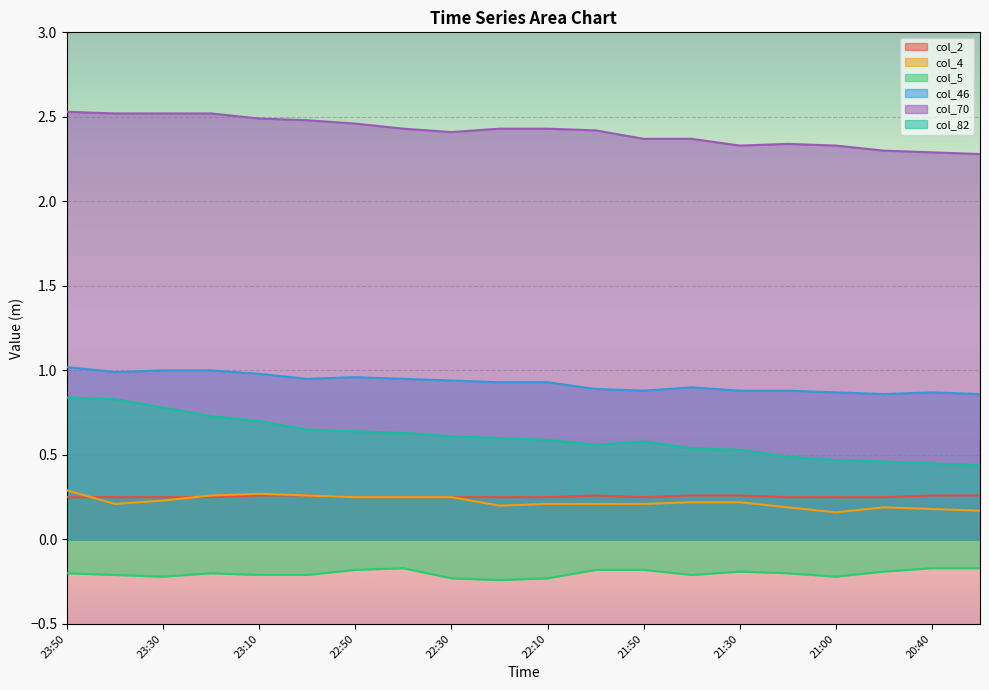

What is the minimum value for col_4?

0.2